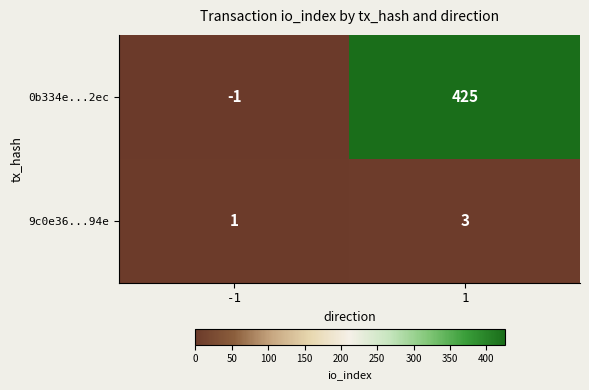

Which series has the largest total across all categories?

0b334e...2ec